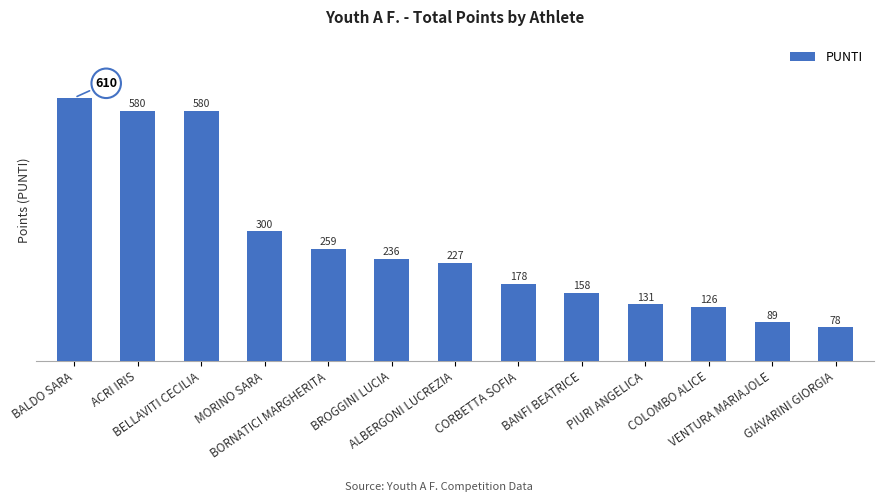

What is the value of the 10th bar from the left?

131